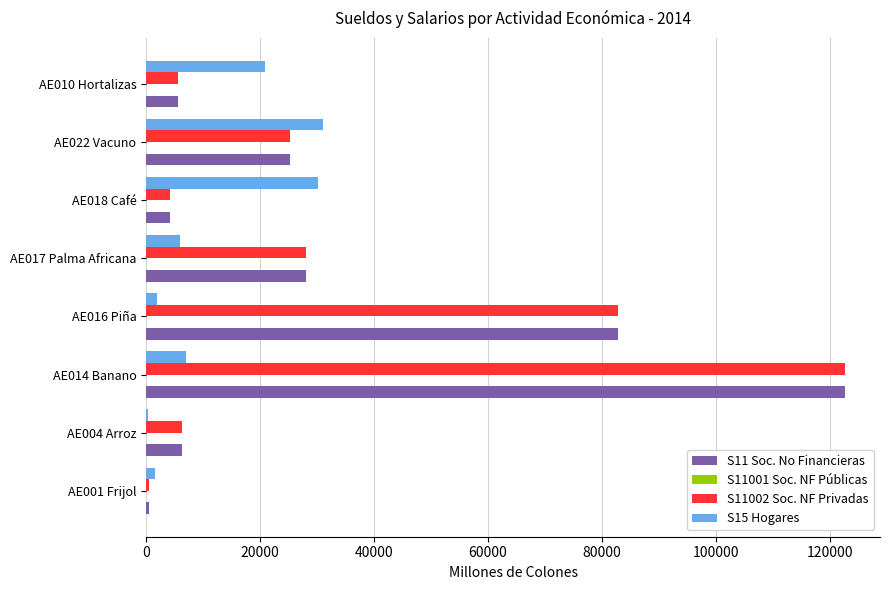

What is the spread (max minus min) of values at AE018 Café?

25873.3